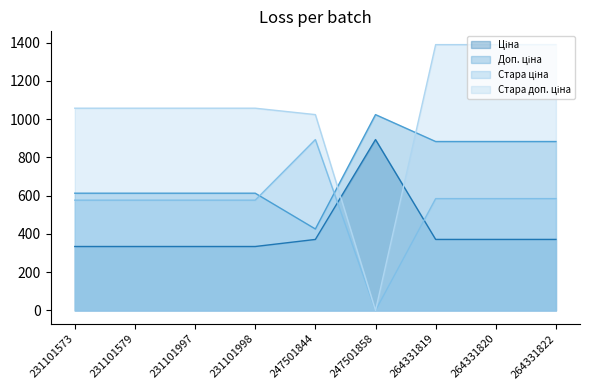

List the series in order of their overall mean, lowest first.

Ціна, Стара ціна, Доп. ціна, Стара доп. ціна